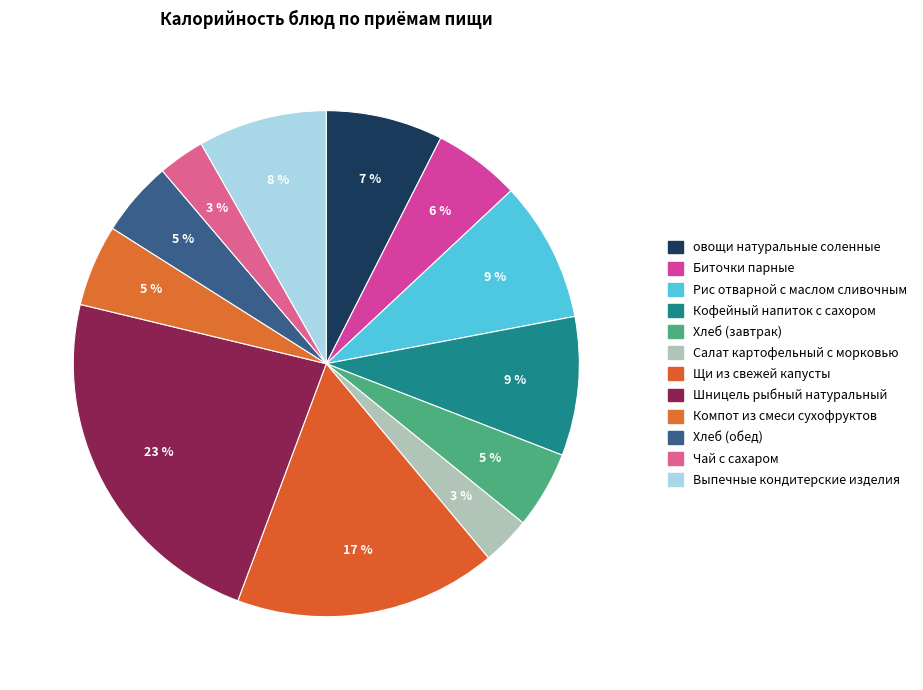

How many segments does this pie chart have?

12